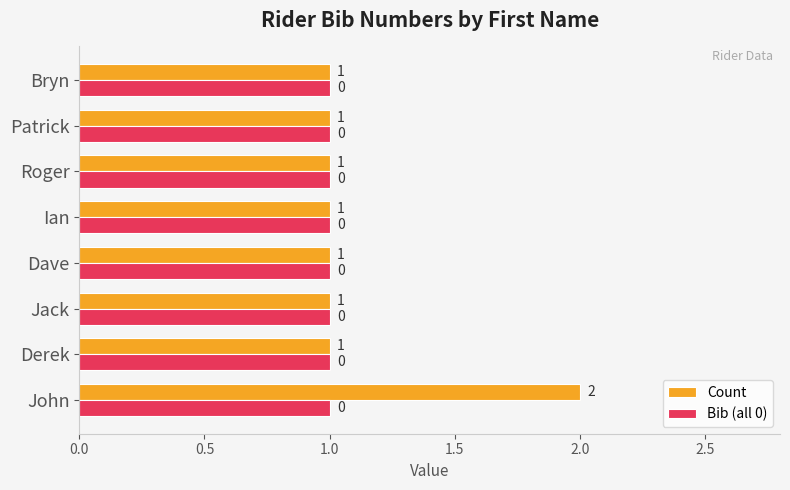

Which series has the largest range (max minus min)?

Count